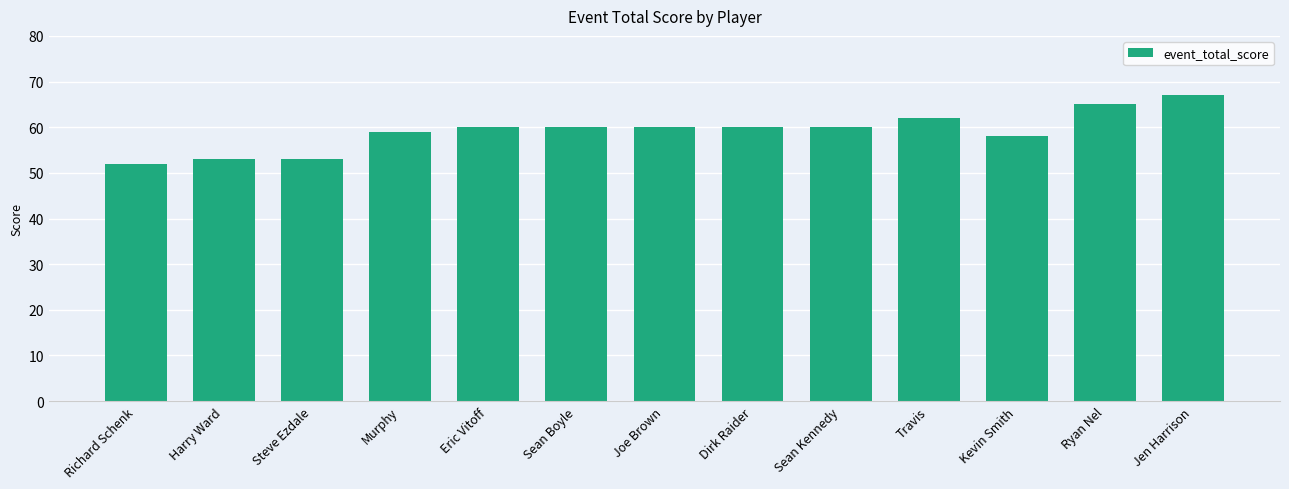

What value does the data have at Travis?

62